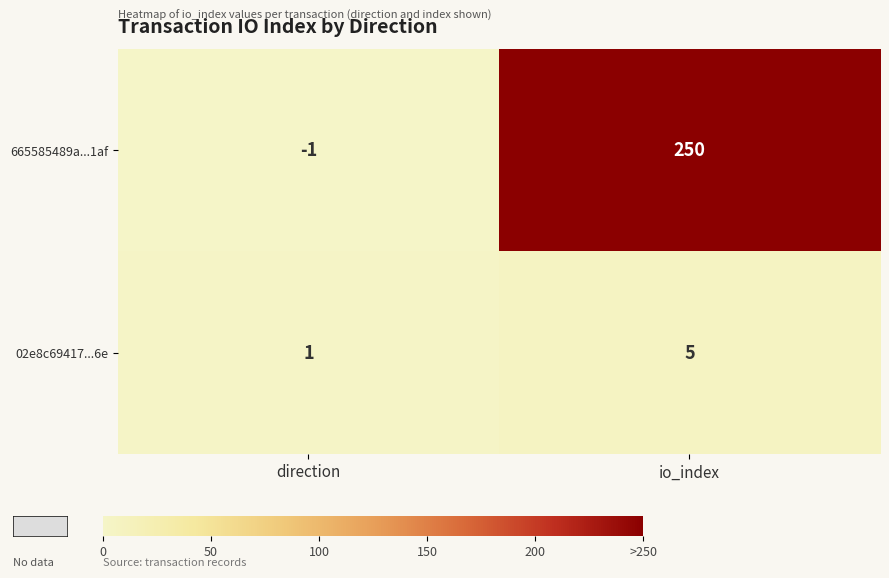

How many data points does each series have?

2